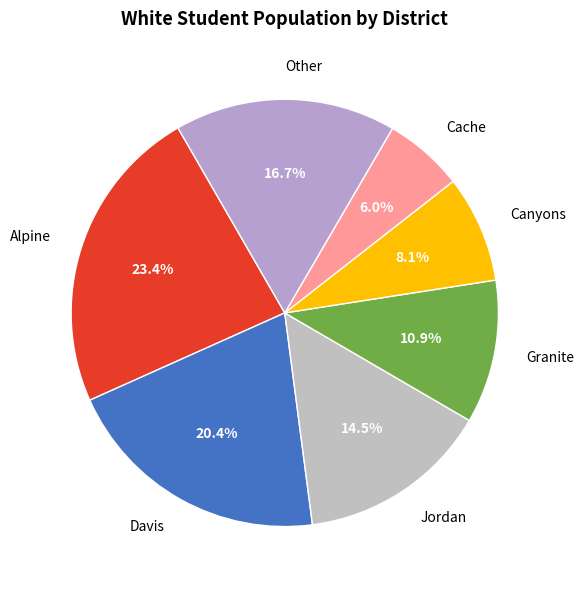

Which slice is the largest?

Alpine